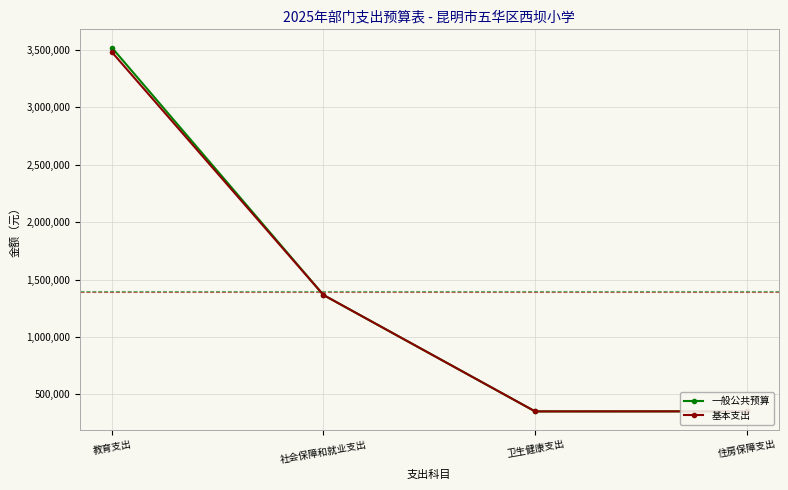

The 基本支出 series shows 545853 at 住房保障支出. True or false?

False